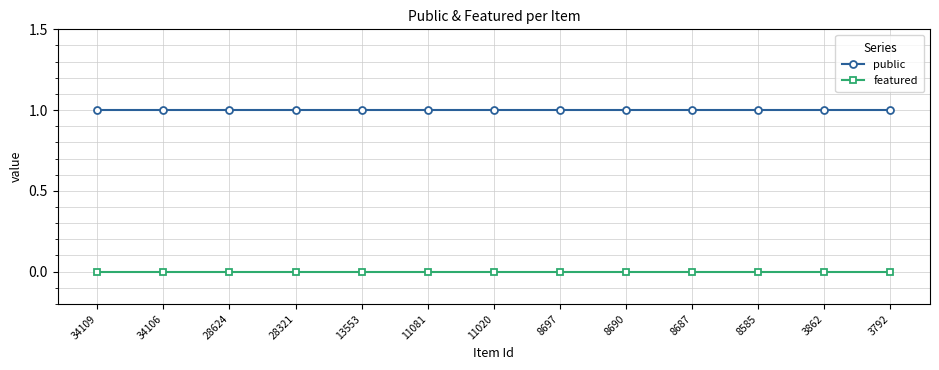

What is the sum of all public values?

13